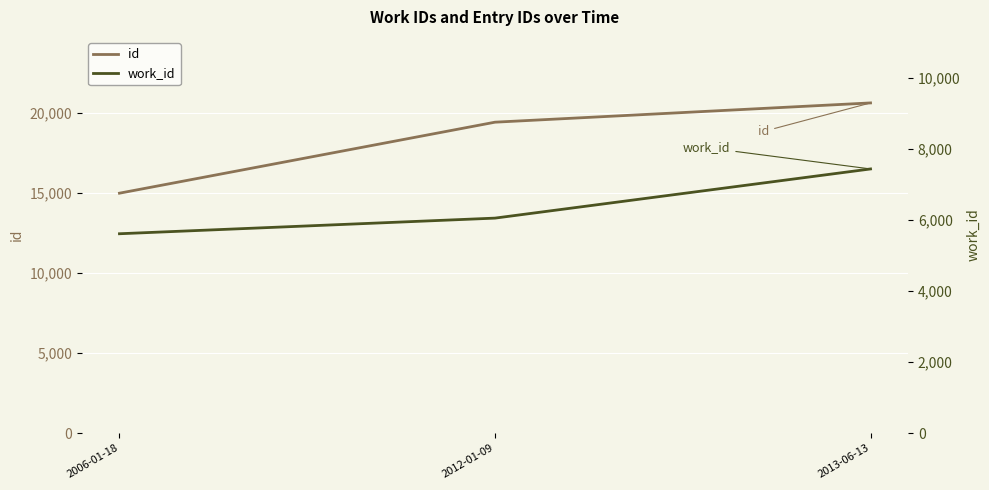

What is the total value across all series at 2006-01-18?

20595